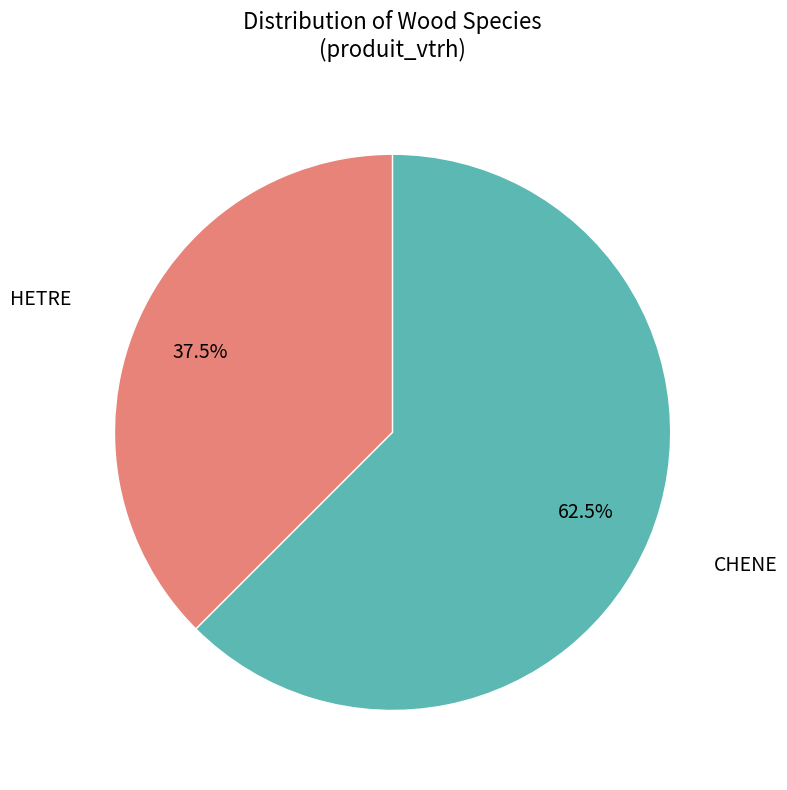

Combined, what portion of the pie is CHENE and HETRE?

100.0%